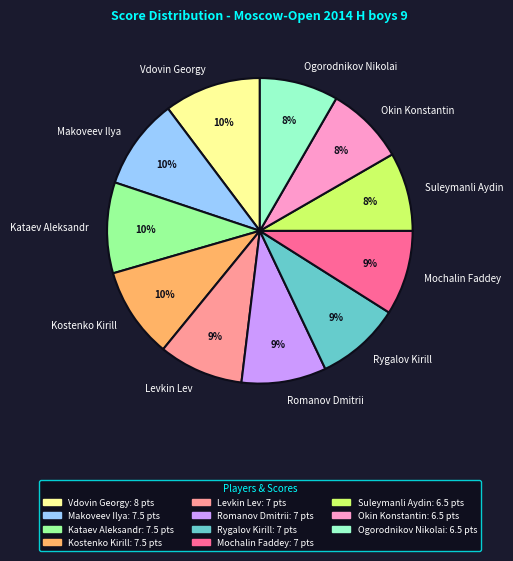

How many slices are in this pie chart?

11